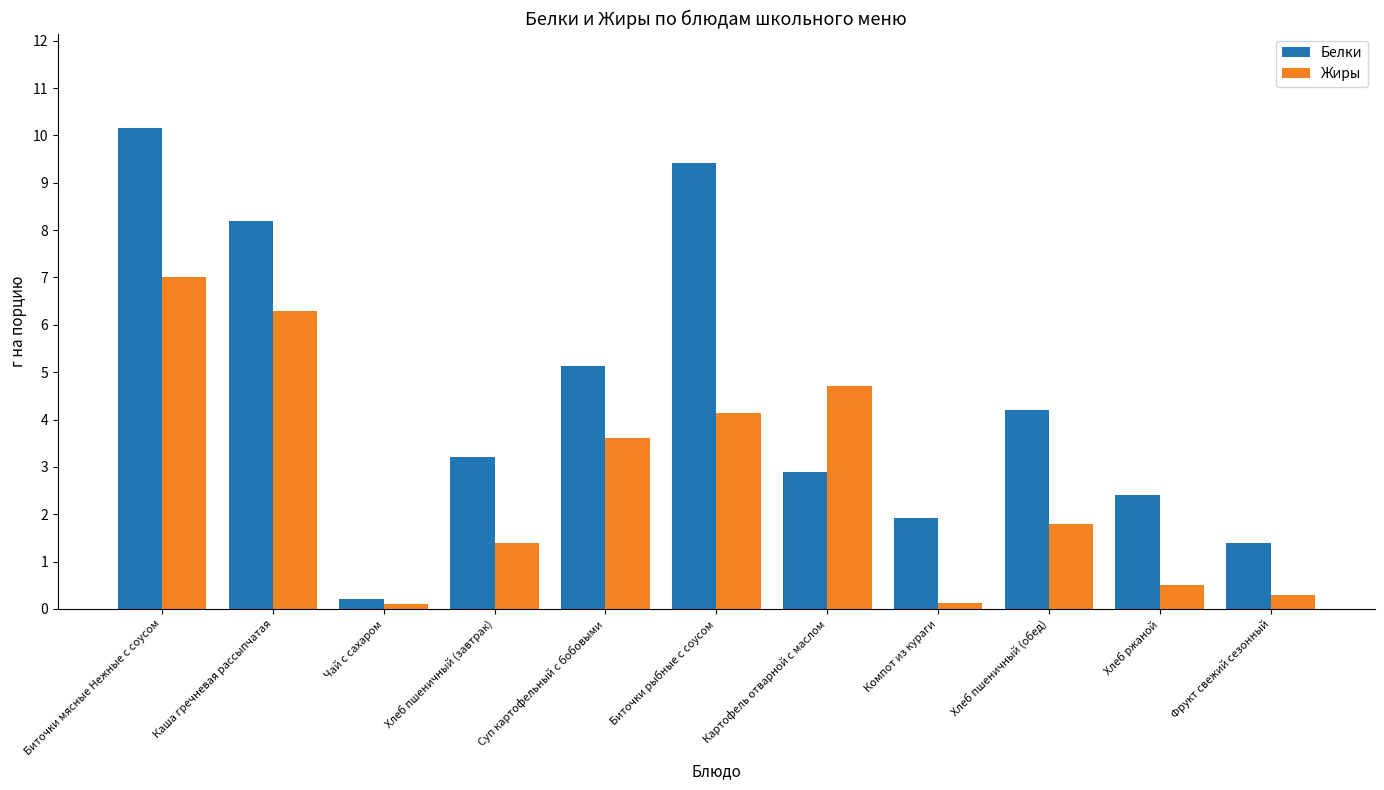

What is the difference between the maximum and minimum values in the Жиры series?

6.9